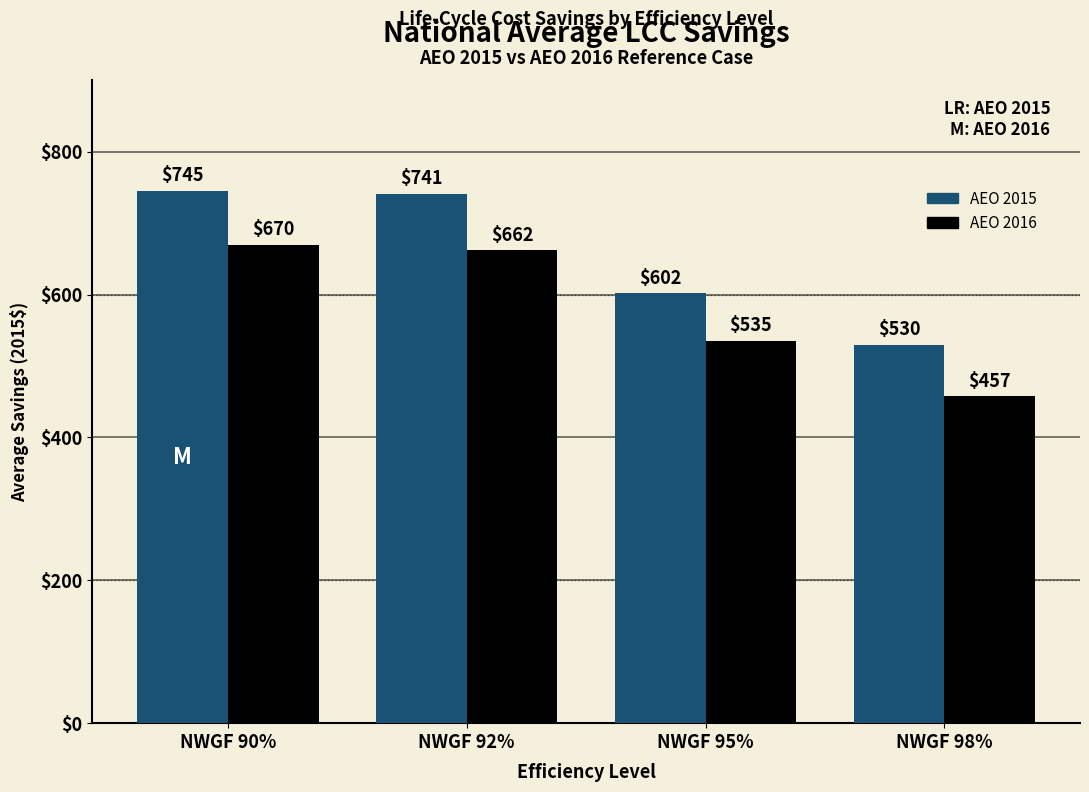

At which category does the chart reach its peak across all series?

NWGF 90%